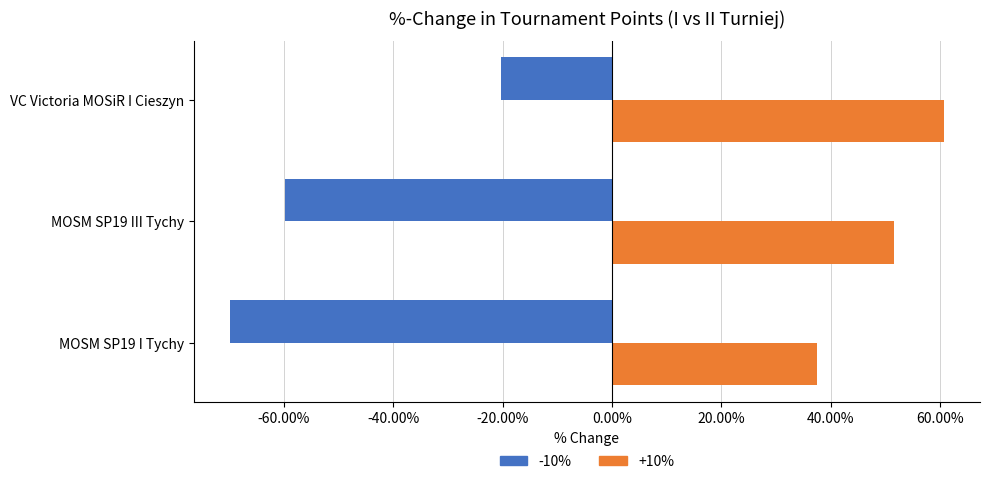

At which label does +10% reach its minimum?

MOSM SP19 I Tychy